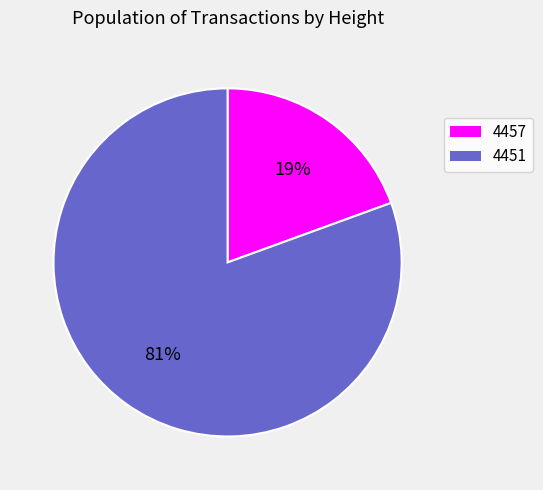

Rank the categories by value from lowest to highest.

4457, 4451